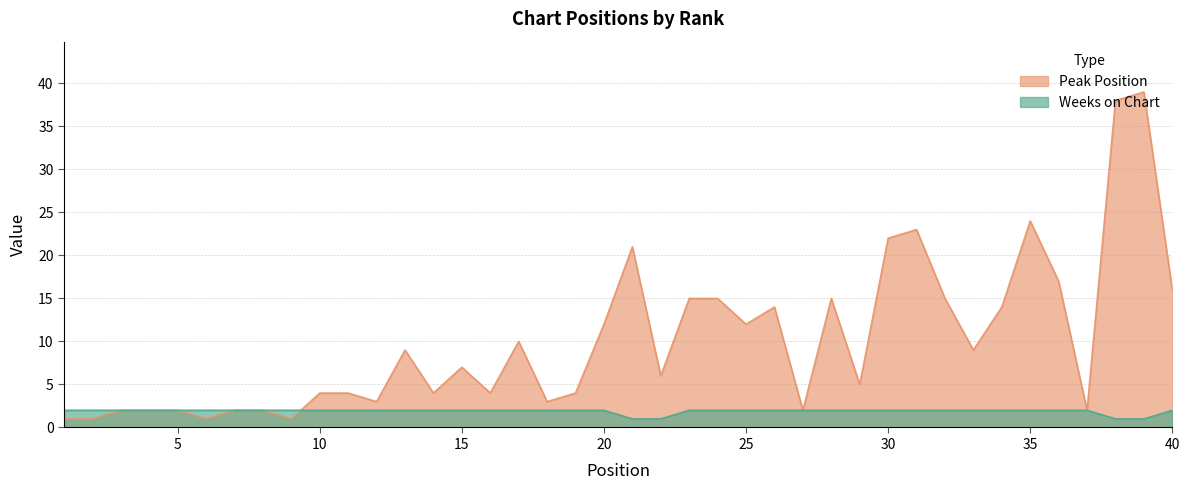

At which category does the chart reach its peak across all series?

39